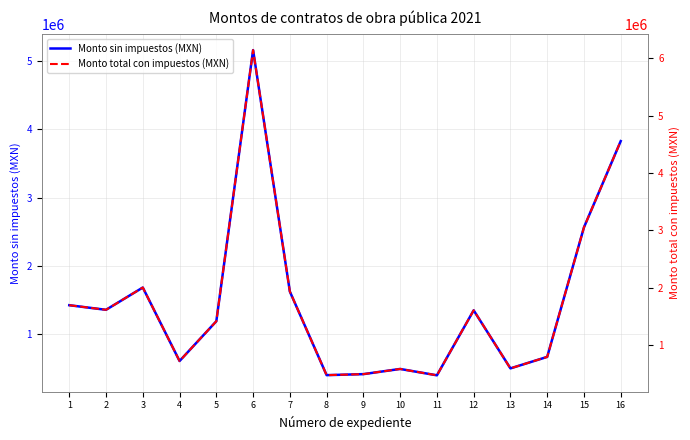

True or false: Monto sin impuestos (MXN) has a value of 495734.1 at 10.

True